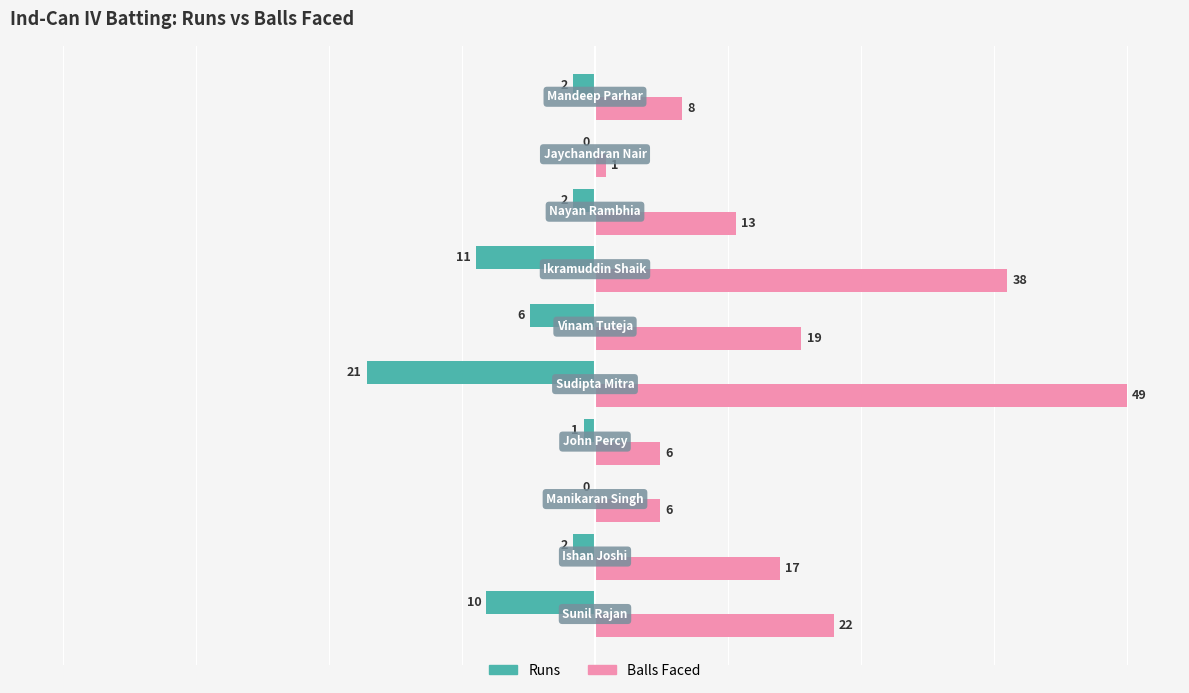

What are all the series names shown in the legend?

Runs, Balls Faced